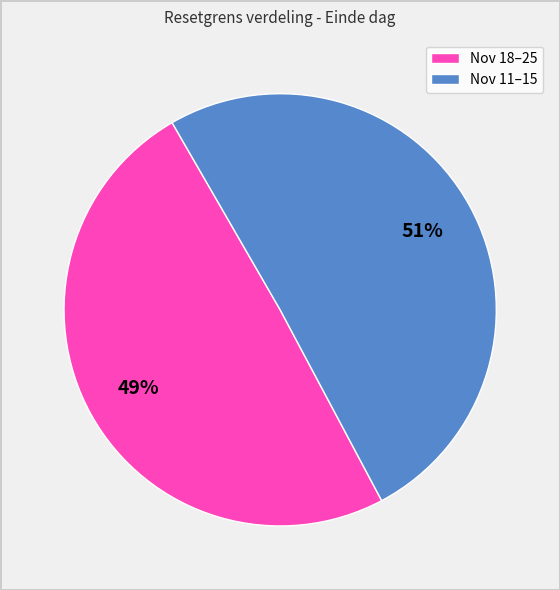

Count the number of slices in the pie.

2